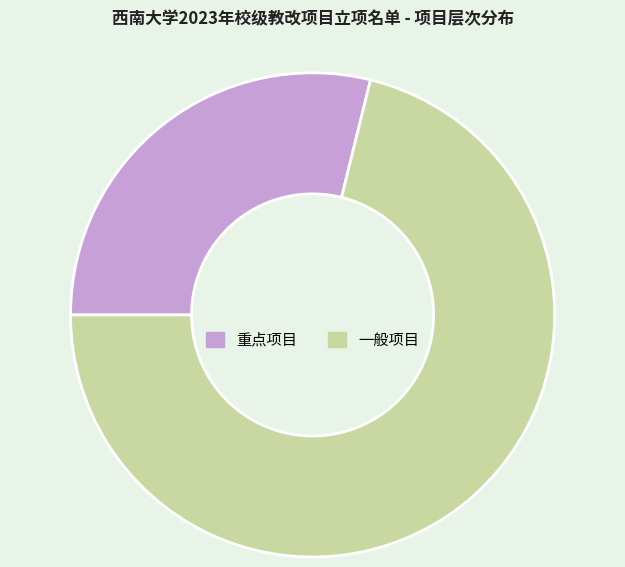

Combined, do 重点项目 and 一般项目 account for over 50%?

Yes